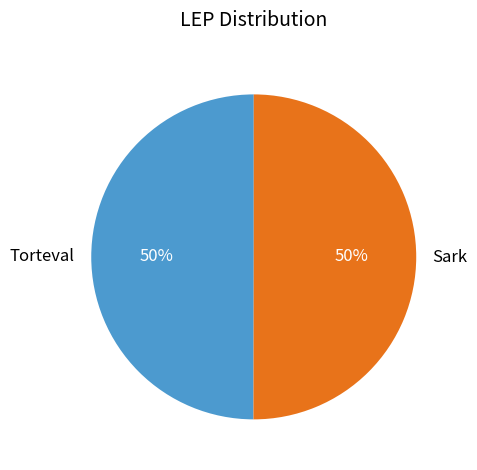

How many slices are in this pie chart?

2